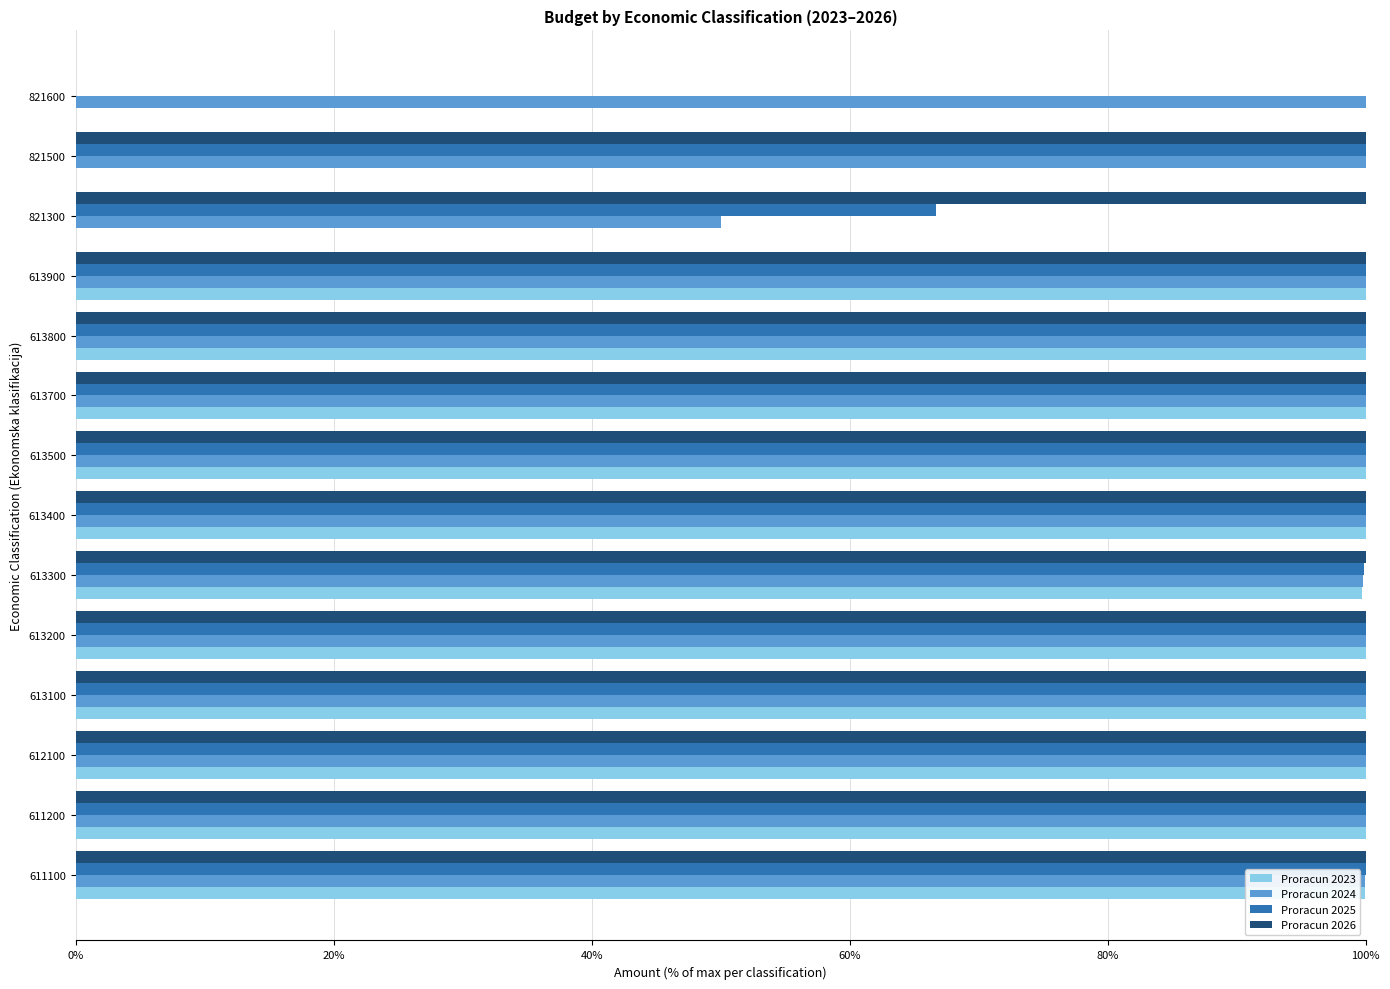

How many values in Proracun 2025 are above zero?

13